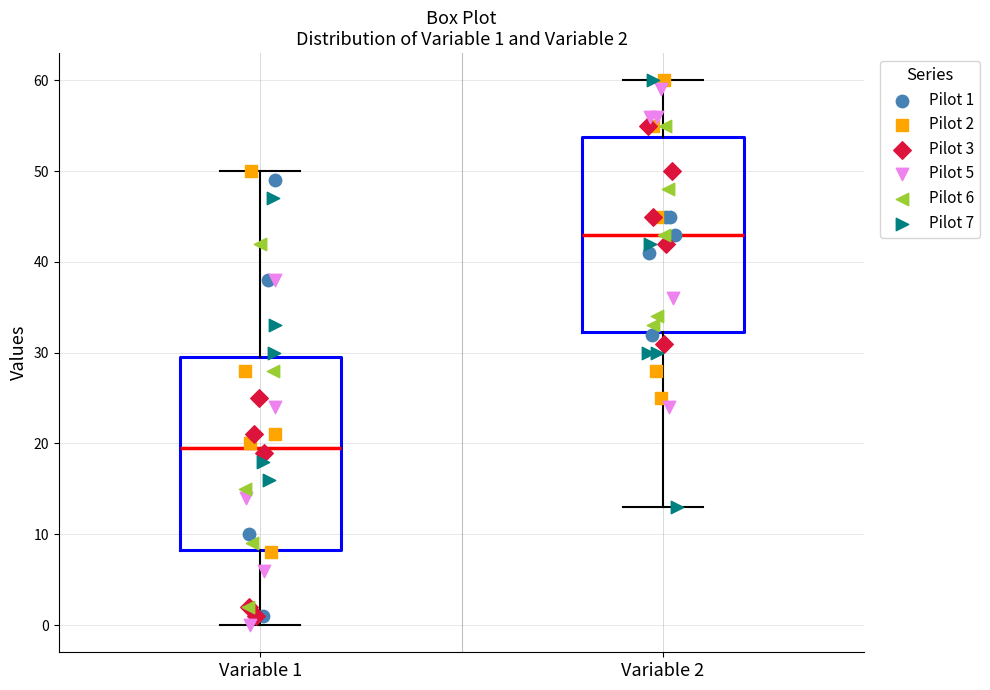

Which box has the lowest median line?

Variable 1